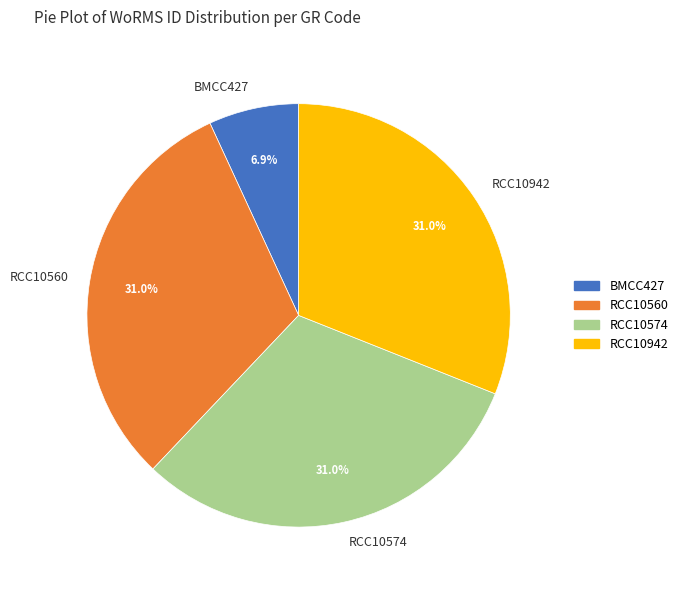

What is the smallest slice in the pie chart?

BMCC427